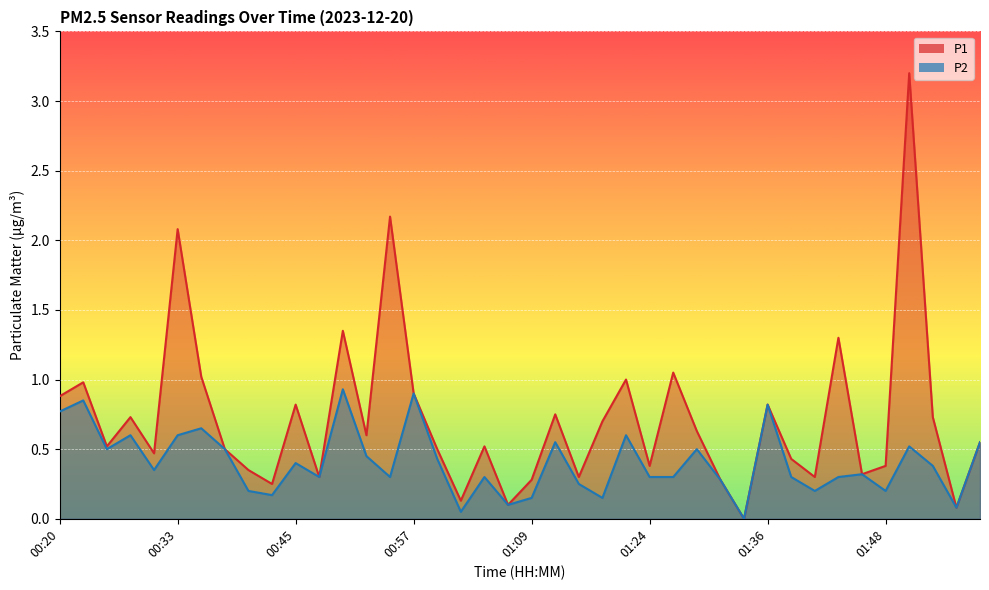

Which series has the largest total across all categories?

P1